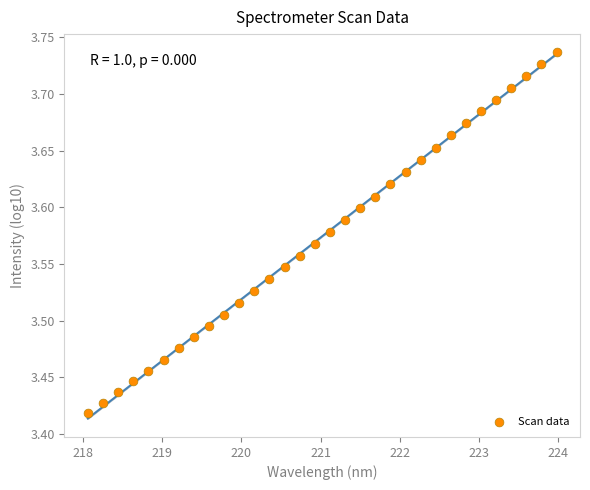

What is the range of X values (max minus min)?

5.9